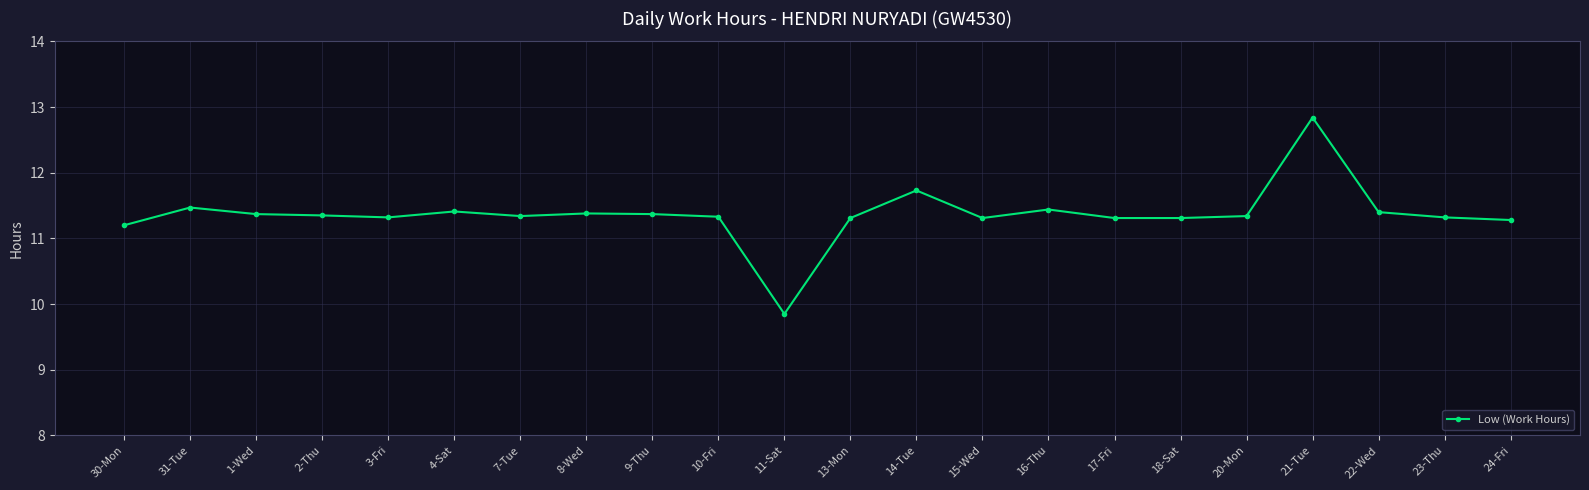

Is this an area chart (filled region under the line)?

No